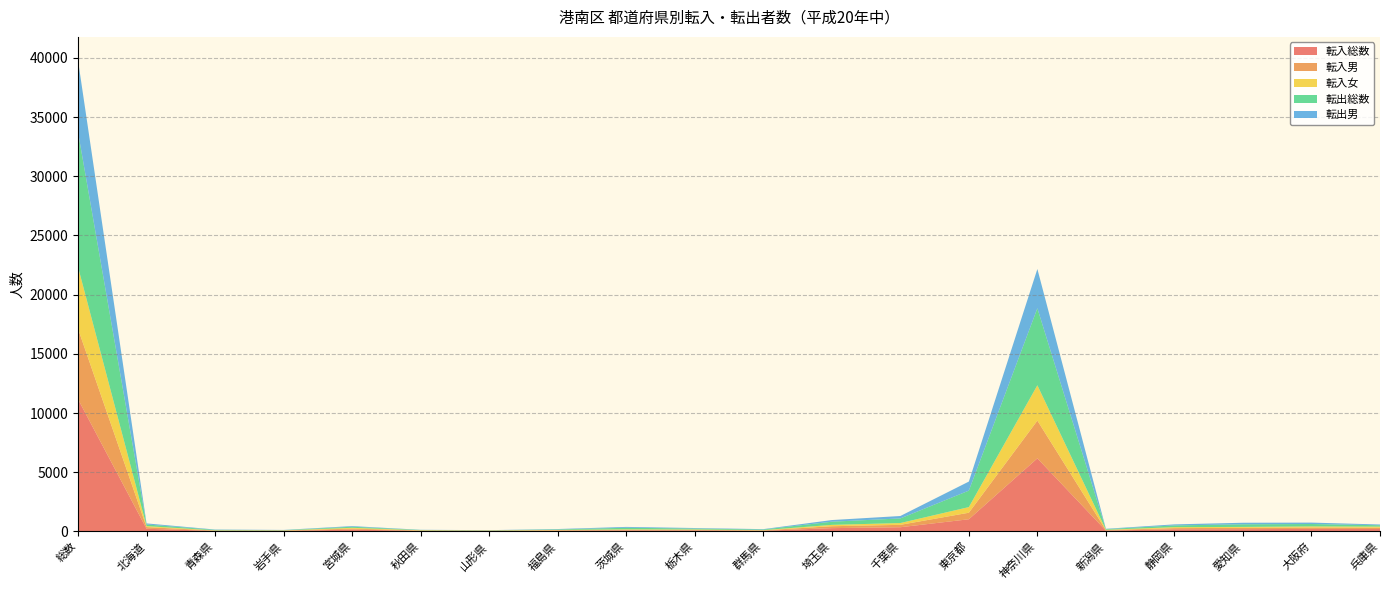

Reading right to left, what are all the values shown in this chart?

転入総数: 兵庫県=202	大阪府=211	愛知県=190	静岡県=180	新潟県=69	神奈川県=6171	東京都=1027	千葉県=353	埼玉県=276	群馬県=54	栃木県=83	茨城県=88	福島県=63	山形県=39	秋田県=49	宮城県=153	岩手県=43	青森県=44	北海道=224	総数=11168
転入男: 兵庫県=111	大阪府=116	愛知県=112	静岡県=97	新潟県=43	神奈川県=3189	東京都=551	千葉県=202	埼玉県=161	群馬県=35	栃木県=46	茨城県=46	福島県=33	山形県=18	秋田県=23	宮城県=85	岩手県=26	青森県=26	北海道=139	総数=5949
転入女: 兵庫県=91	大阪府=95	愛知県=78	静岡県=83	新潟県=26	神奈川県=2982	東京都=476	千葉県=151	埼玉県=115	群馬県=19	栃木県=37	茨城県=42	福島県=30	山形県=21	秋田県=26	宮城県=68	岩手県=17	青森県=18	北海道=85	総数=5219
転出総数: 兵庫県=116	大阪府=204	愛知県=221	静岡県=147	新潟県=53	神奈川県=6507	東京都=1392	千葉県=390	埼玉県=268	群馬県=53	栃木県=77	茨城県=132	福島県=43	山形県=19	秋田県=26	宮城県=88	岩手県=23	青森県=45	北海道=139	総数=11394
転出男: 兵庫県=65	大阪府=118	愛知県=130	静岡県=87	新潟県=31	神奈川県=3316	東京都=764	千葉県=205	埼玉県=139	群馬県=31	栃木県=43	茨城県=72	福島県=32	山形県=9	秋田県=13	宮城県=55	岩手県=16	青森県=26	北海道=89	総数=6052